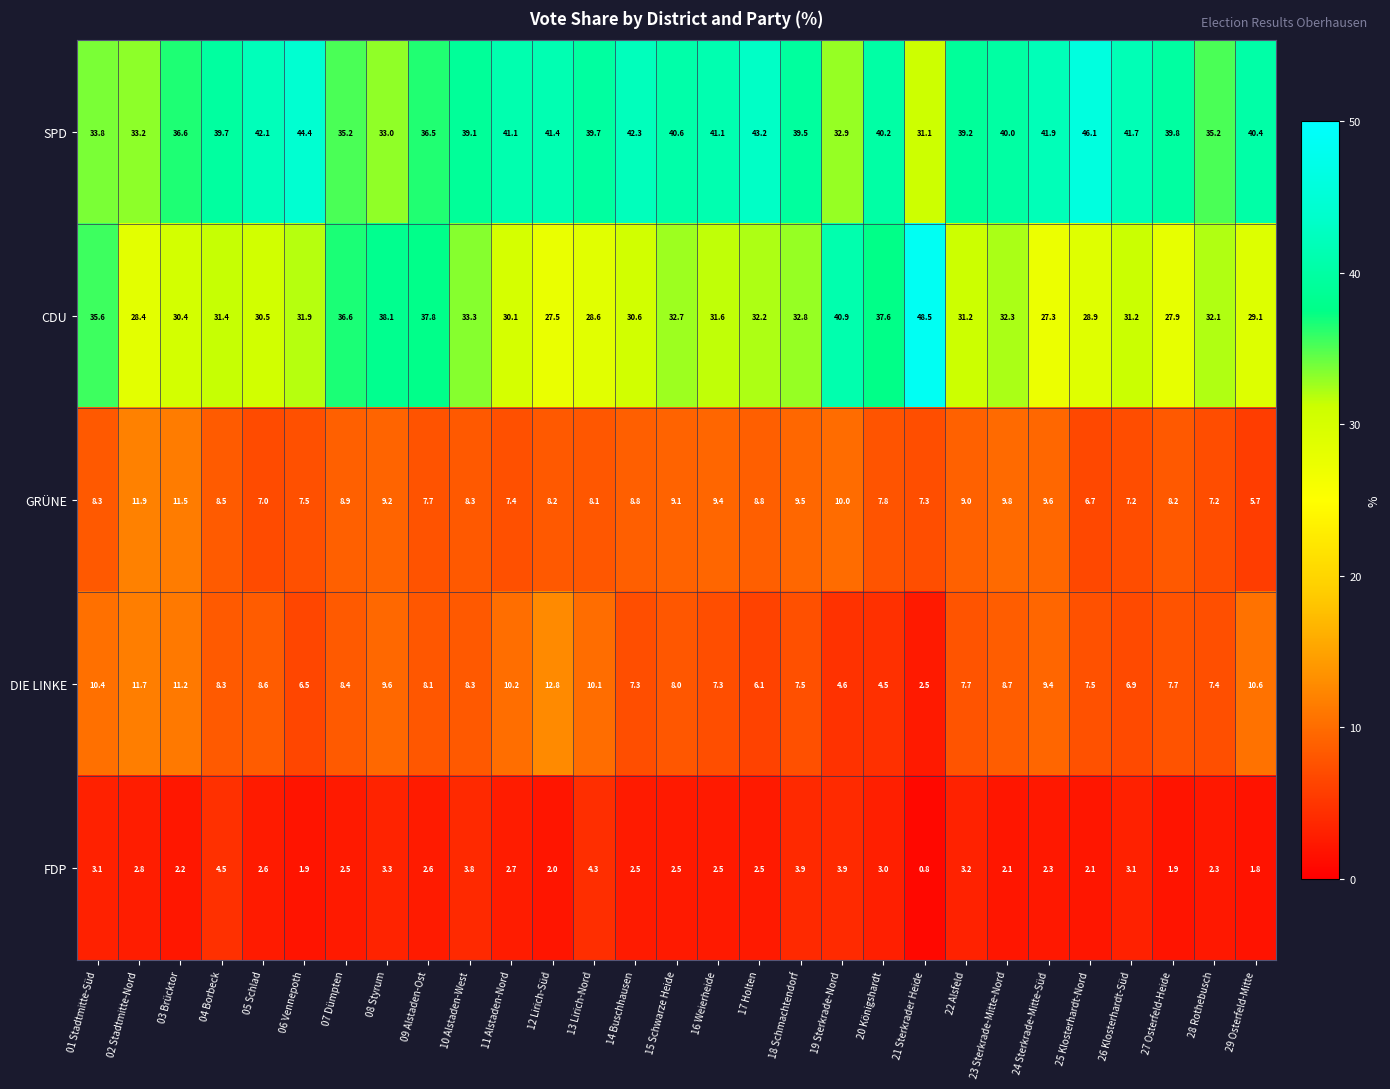

How many distinct data groups are displayed?

5